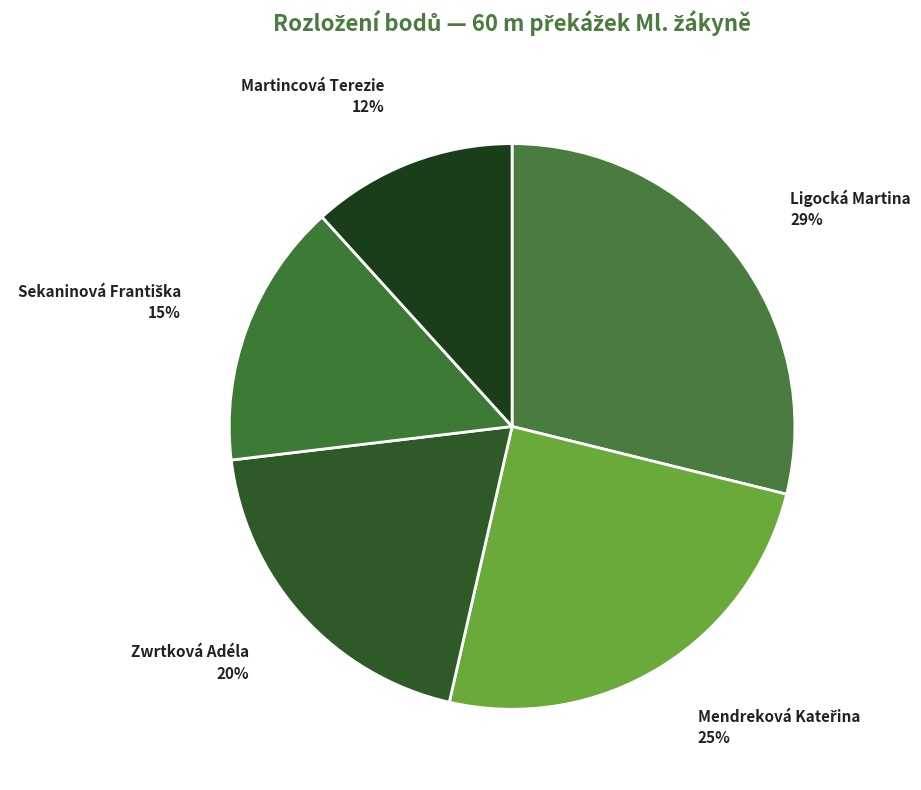

Does Ligocká Martina account for over 50% of the chart?

No